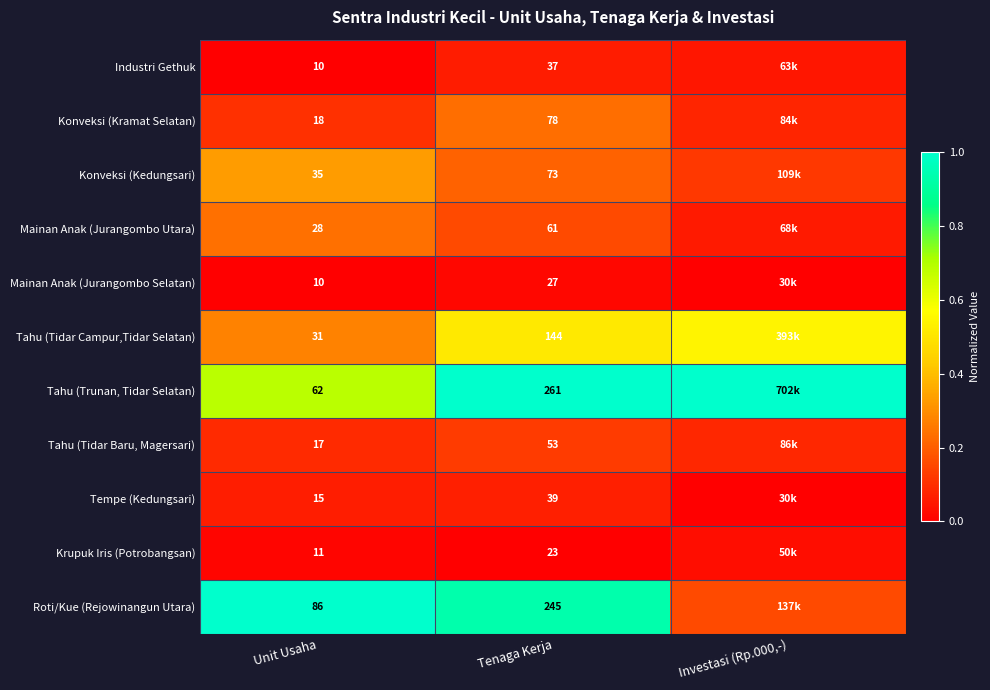

True or false: Tahu (Tidar Baru, Magersari) has a value of 0.2 at Unit Usaha.

False